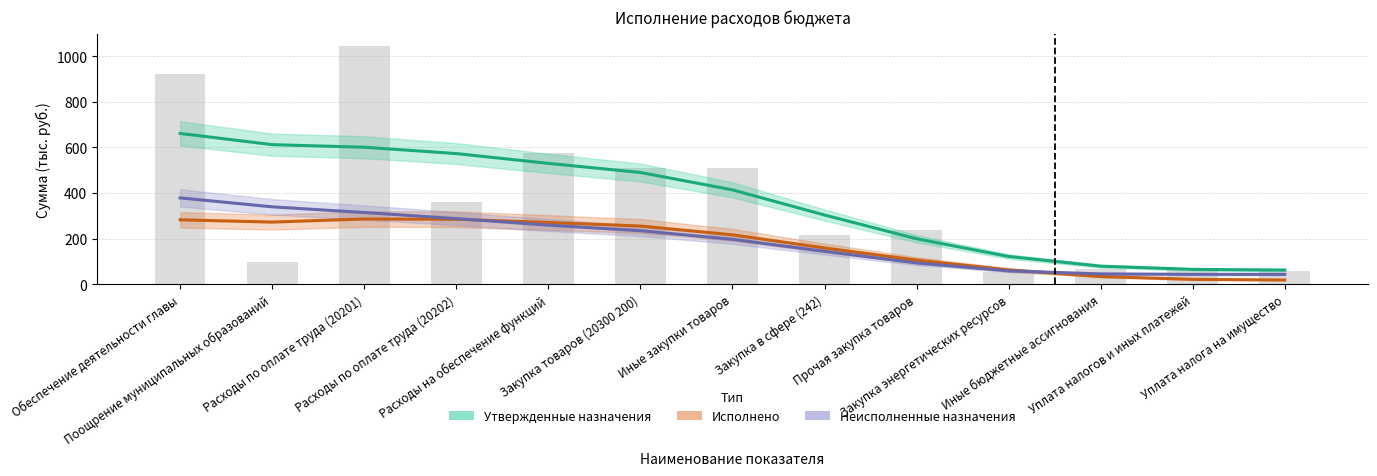

What is the label of the 3rd bar from the left?

Расходы по оплате труда (20201)